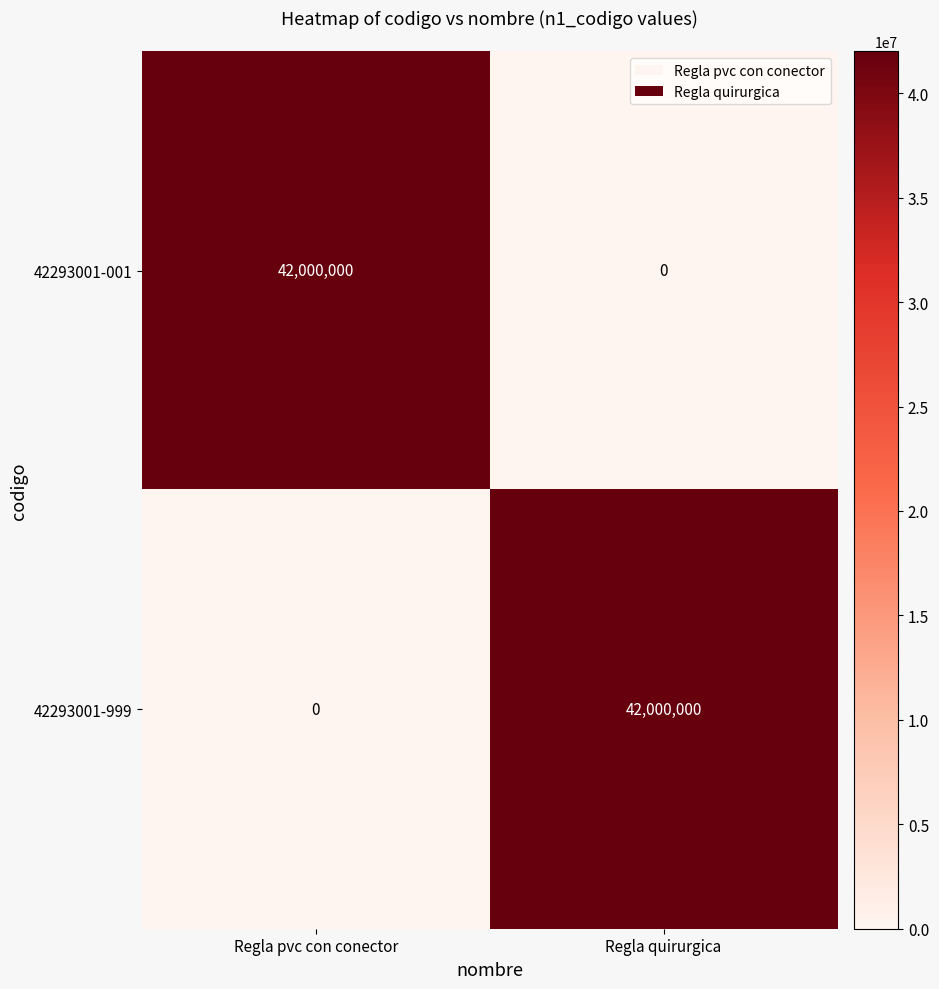

What is the highest value of the 42293001-999 series?

42000000